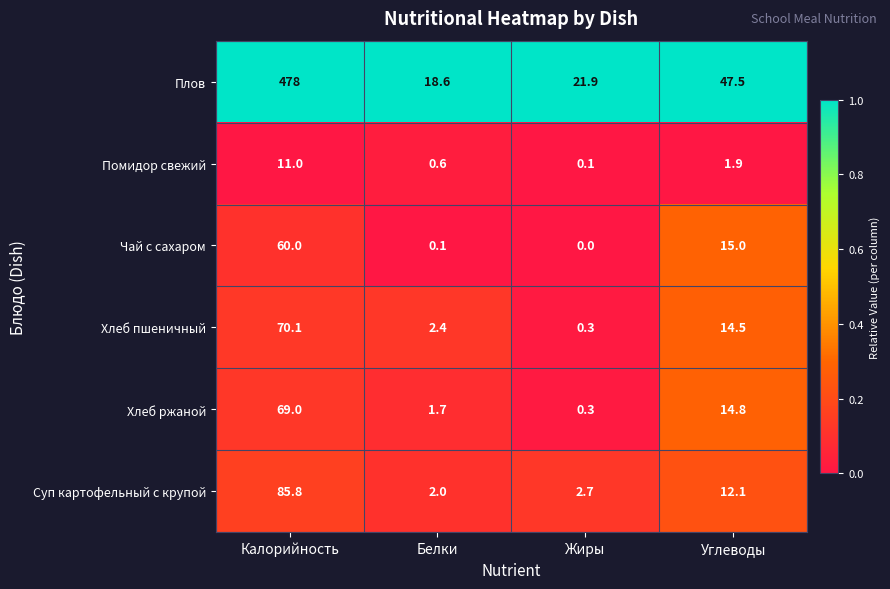

Reading left to right, what are all the values shown in this chart?

Плов: 478.0	18.6	21.9	47.5
Помидор свежий: 11.0	0.6	0.1	1.9
Чай с сахаром: 60.0	0.1	0.0	15.0
Хлеб пшеничный: 70.1	2.4	0.3	14.5
Хлеб ржаной: 69.0	1.7	0.3	14.8
Суп картофельный с крупой: 85.8	2.0	2.7	12.1